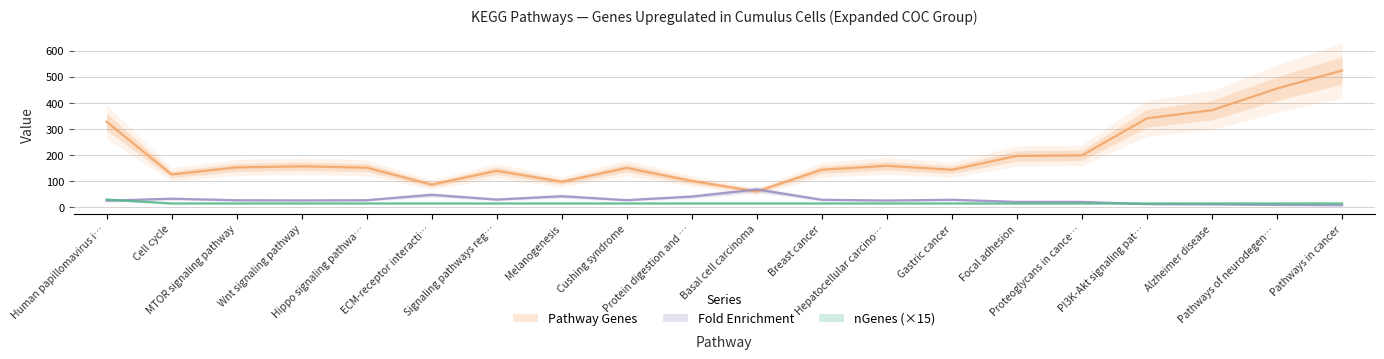

What is the maximum value for Fold Enrichment?

68.6